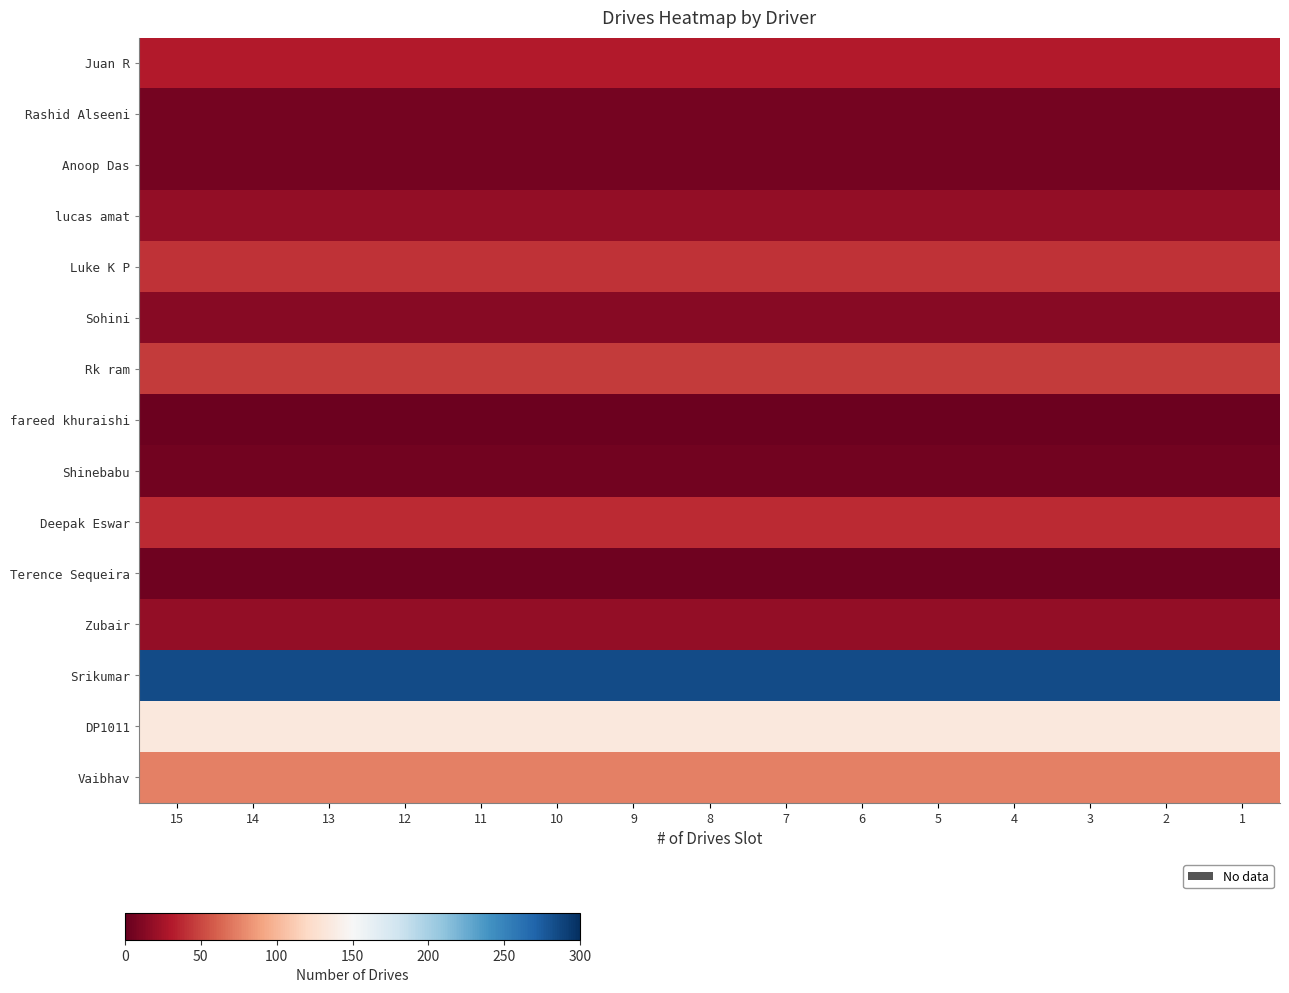

What is the total value across all series at 14?

723